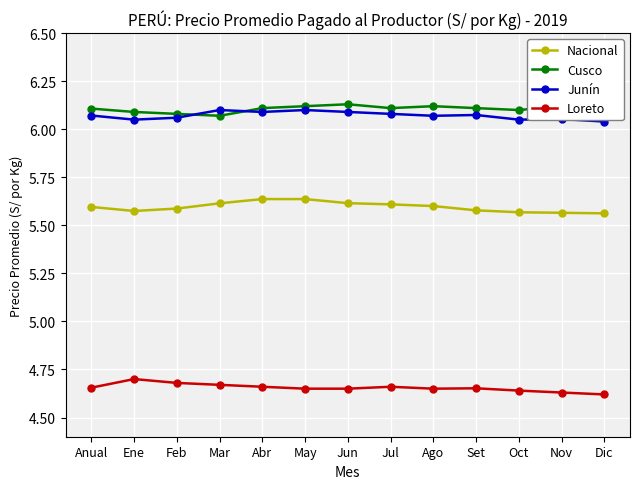

The Junín series shows 6.1 at Abr. True or false?

True